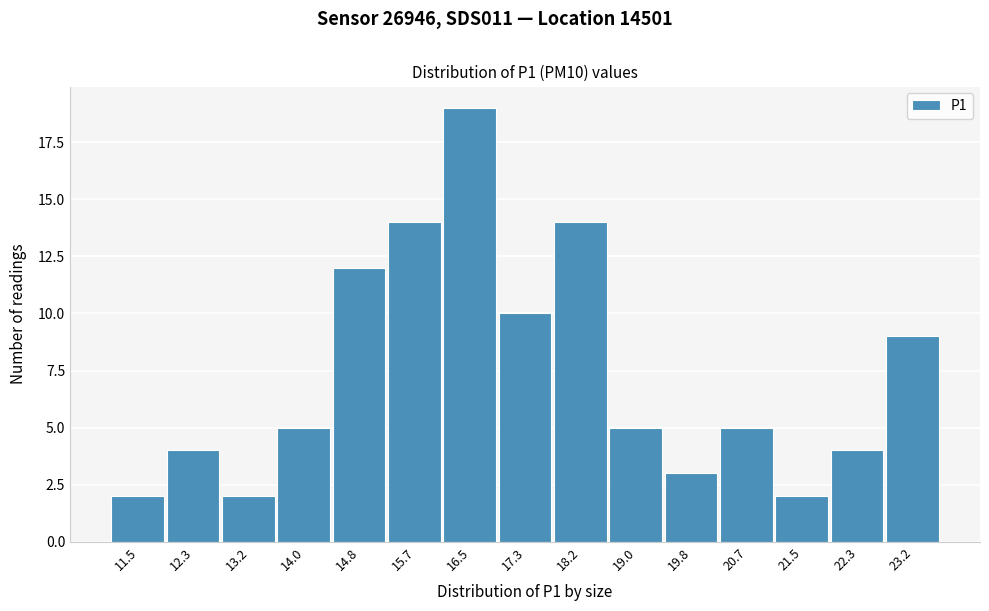

Reading right to left, transcribe all the data shown in this chart.

23.2=9	22.3=4	21.5=2	20.7=5	19.8=3	19.0=5	18.2=14	17.3=10	16.5=19	15.7=14	14.8=12	14.0=5	13.2=2	12.3=4	11.5=2